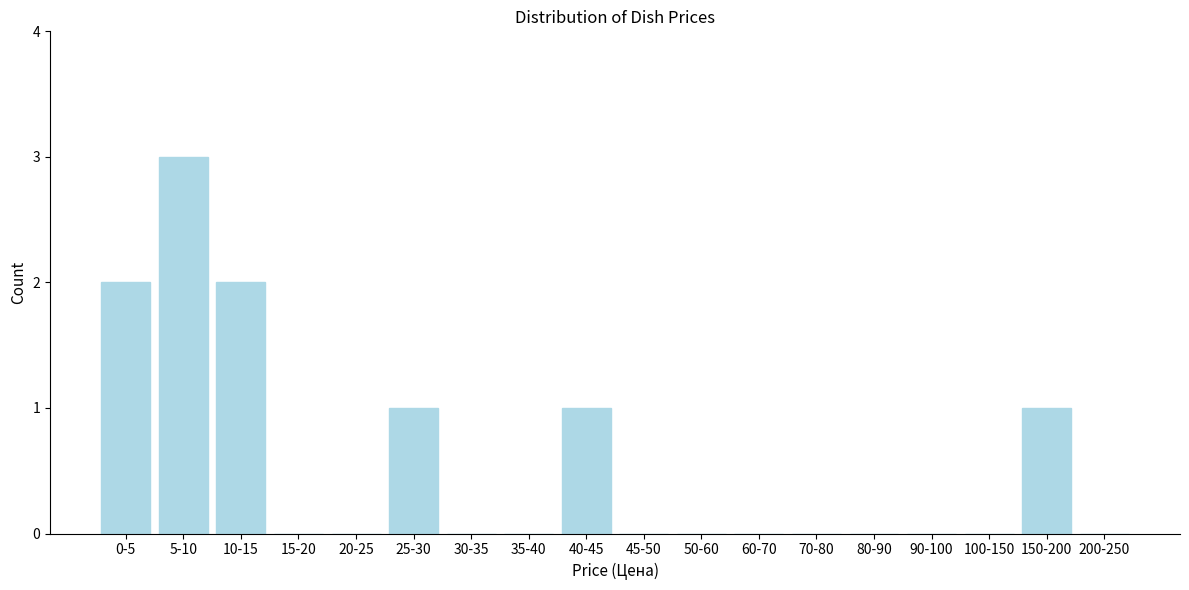

Reading left to right, list all the values displayed in this chart.

0-5=2	5-10=3	10-15=2	15-20=0	20-25=0	25-30=1	30-35=0	35-40=0	40-45=1	45-50=0	50-60=0	60-70=0	70-80=0	80-90=0	90-100=0	100-150=0	150-200=1	200-250=0